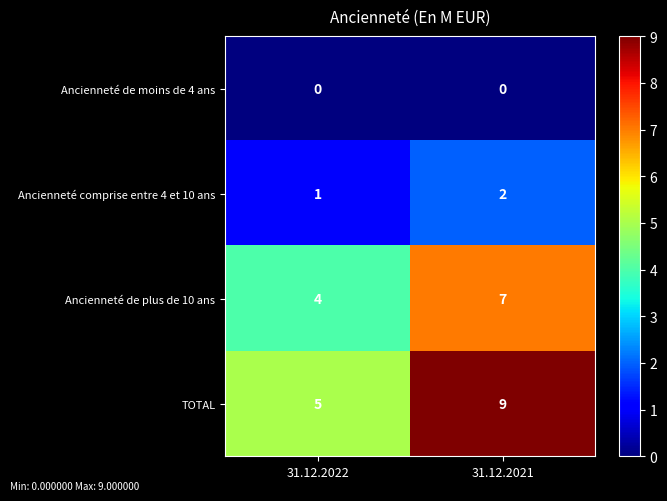

Reading left to right, transcribe all the data shown in this chart.

Ancienneté de moins de 4 ans: 0	0
Ancienneté comprise entre 4 et 10 ans: 1	2
Ancienneté de plus de 10 ans: 4	7
TOTAL: 5	9